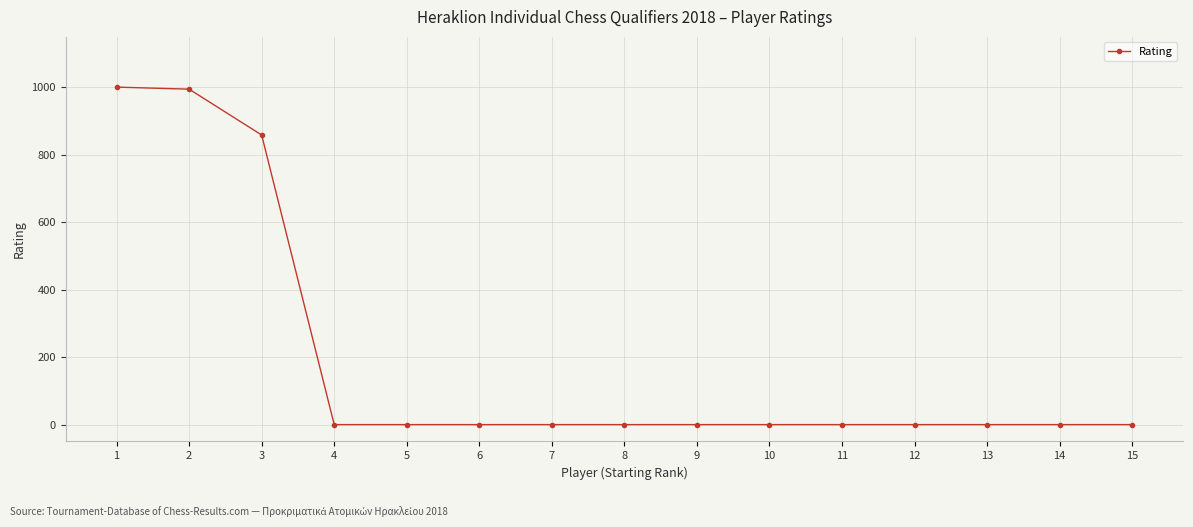

What is the maximum value shown in the chart?

1001